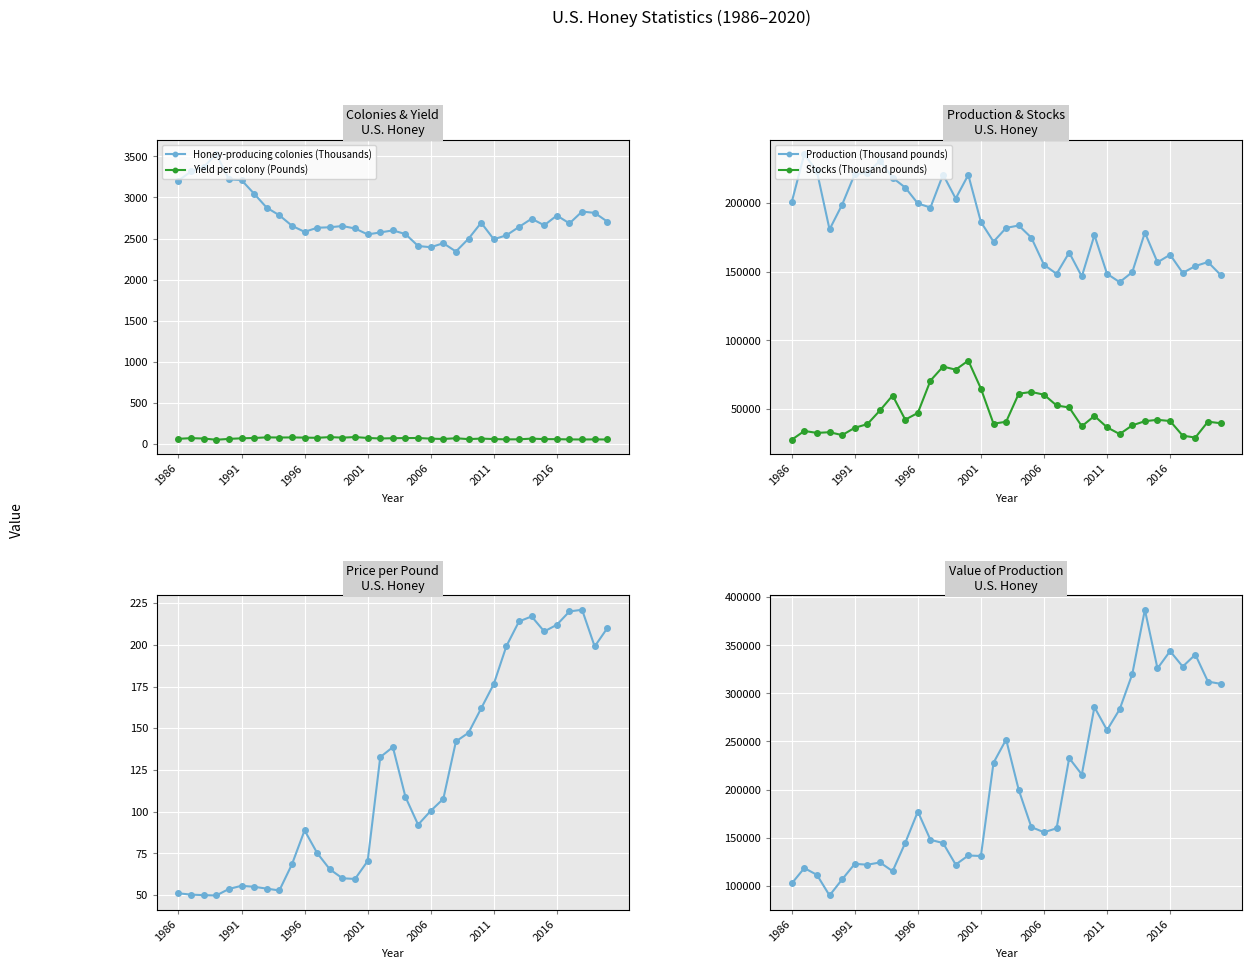

True or false: Honey-producing colonies (Thousands) and Yield per colony (Pounds) intersect in this chart.

False